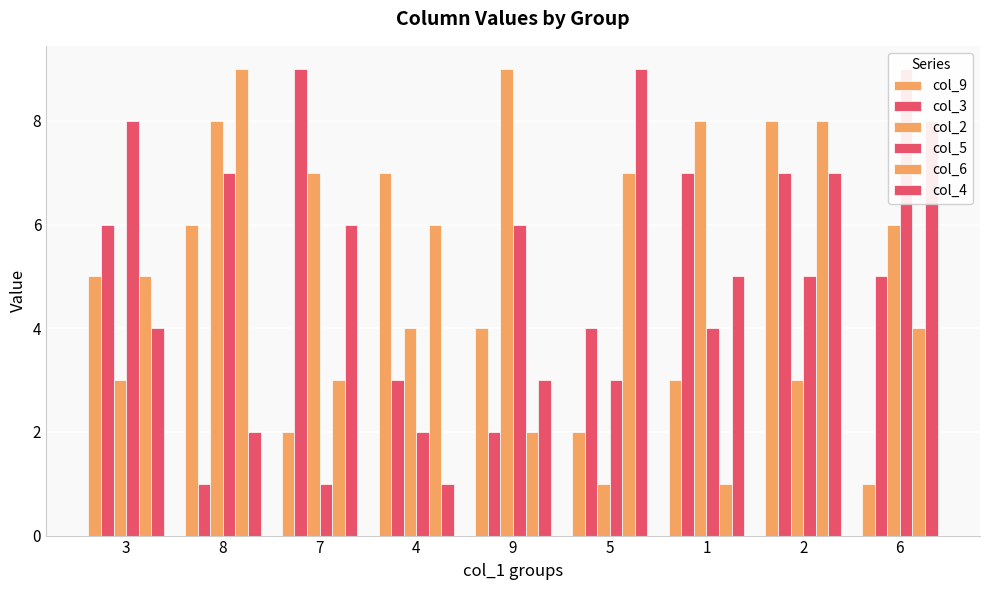

What position from the left is 4?

4